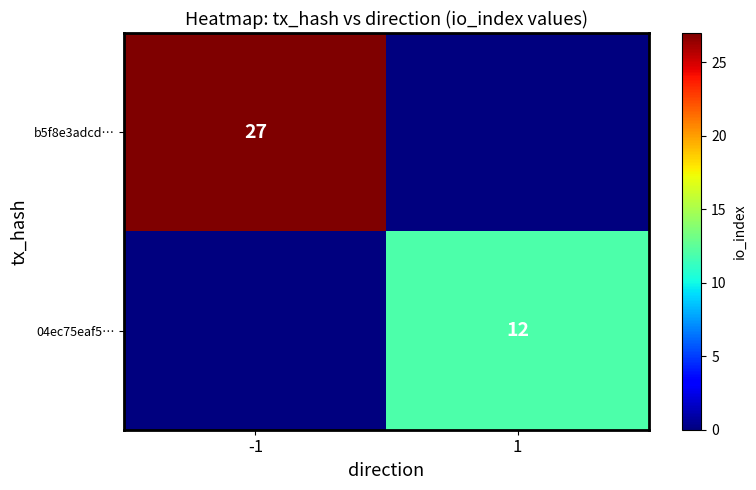

Is it true that b5f8e3adcd… equals 27 at -1?

True